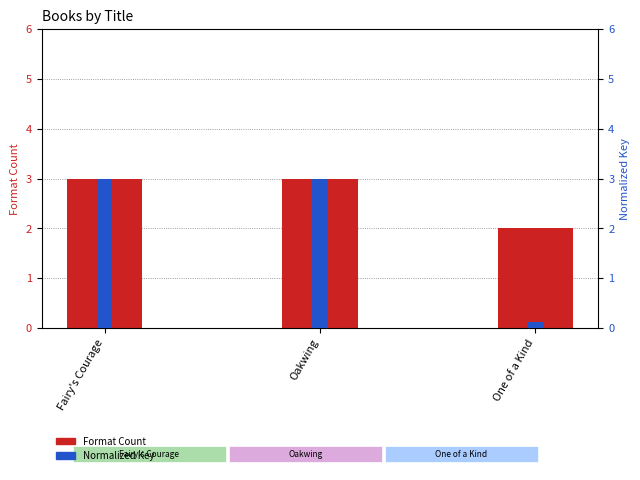

How many series are shown in this chart?

2